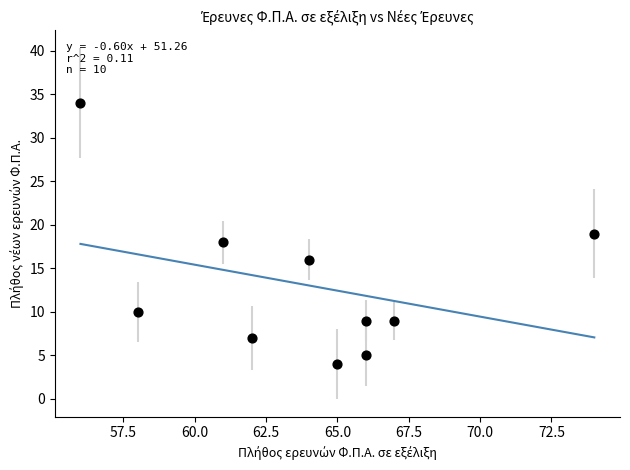

What is the average Y value?

13